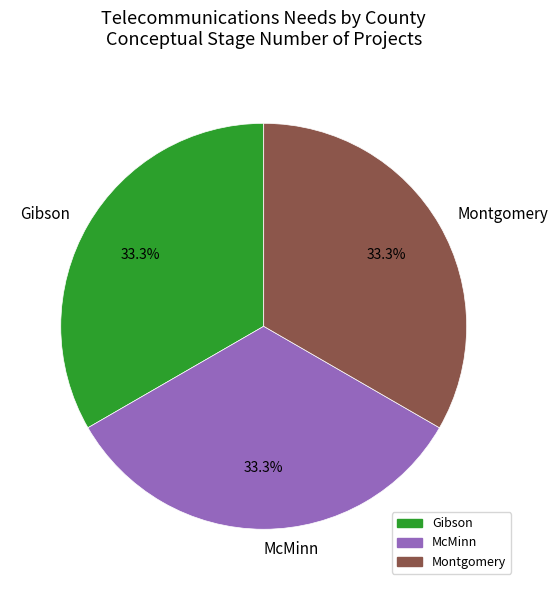

What is the ratio of the value at Montgomery to the value at McMinn?

1.0